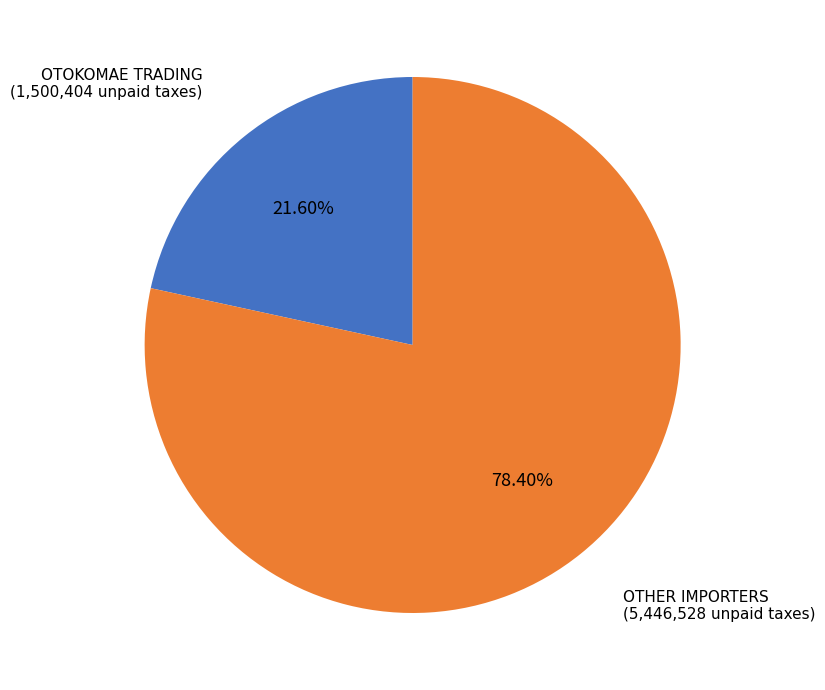

Which has a higher value, OTOKOMAE TRADING or OTHER IMPORTERS?

OTHER IMPORTERS